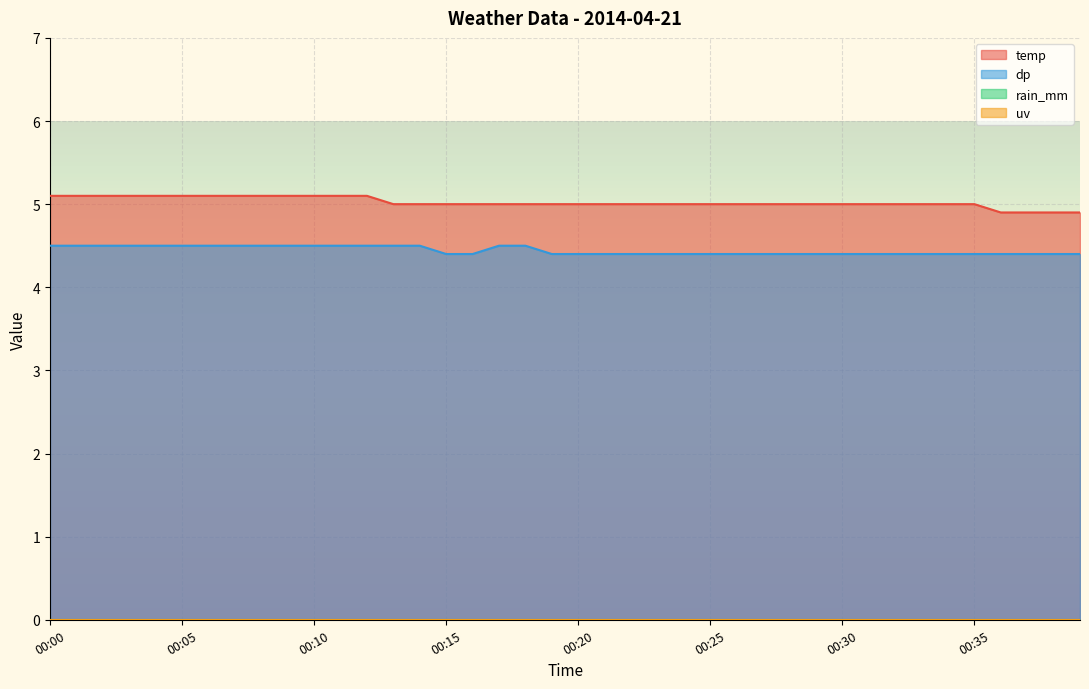

At how many categories does at least one series exceed 4?

40